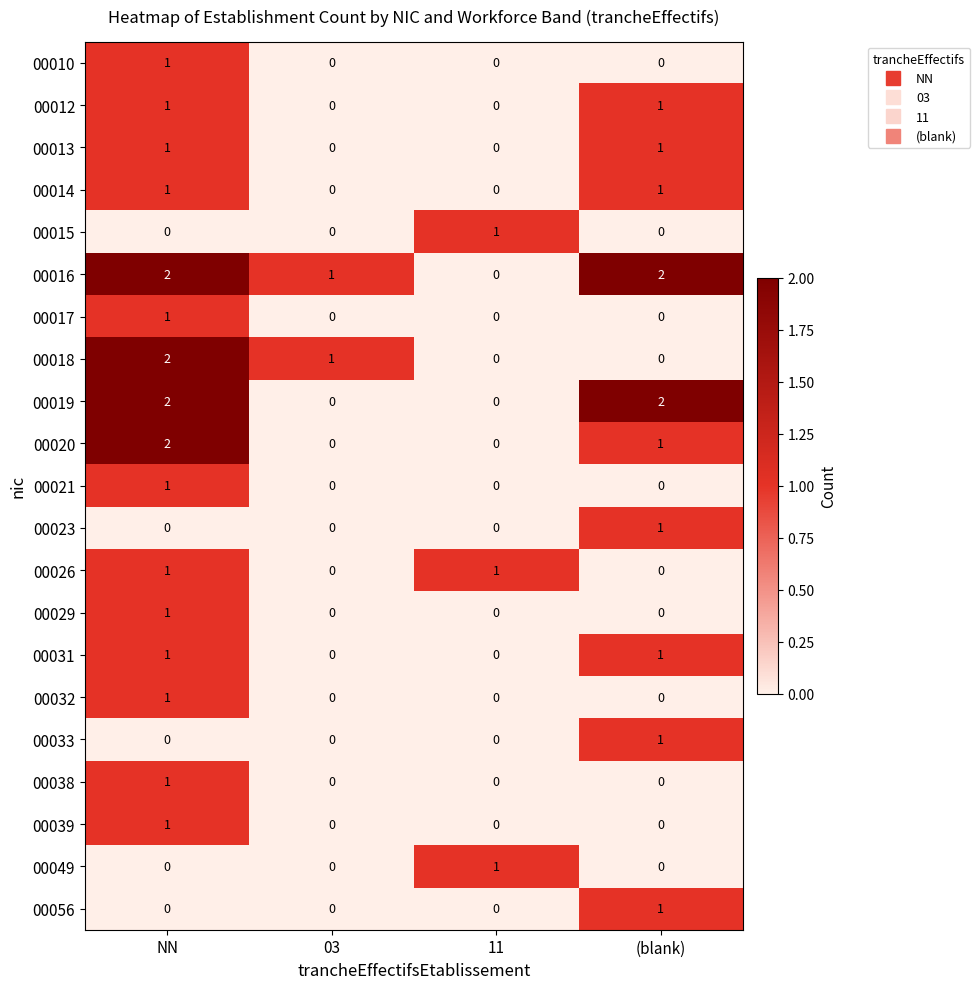

At which label does 00023 reach its peak?

(blank)